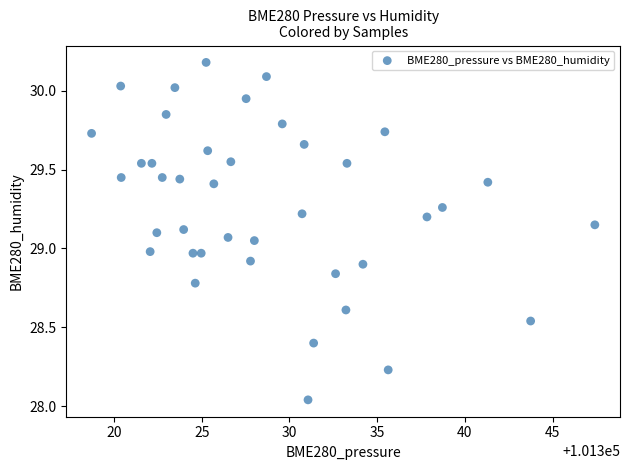

What is the range of X values (max minus min)?

28.7